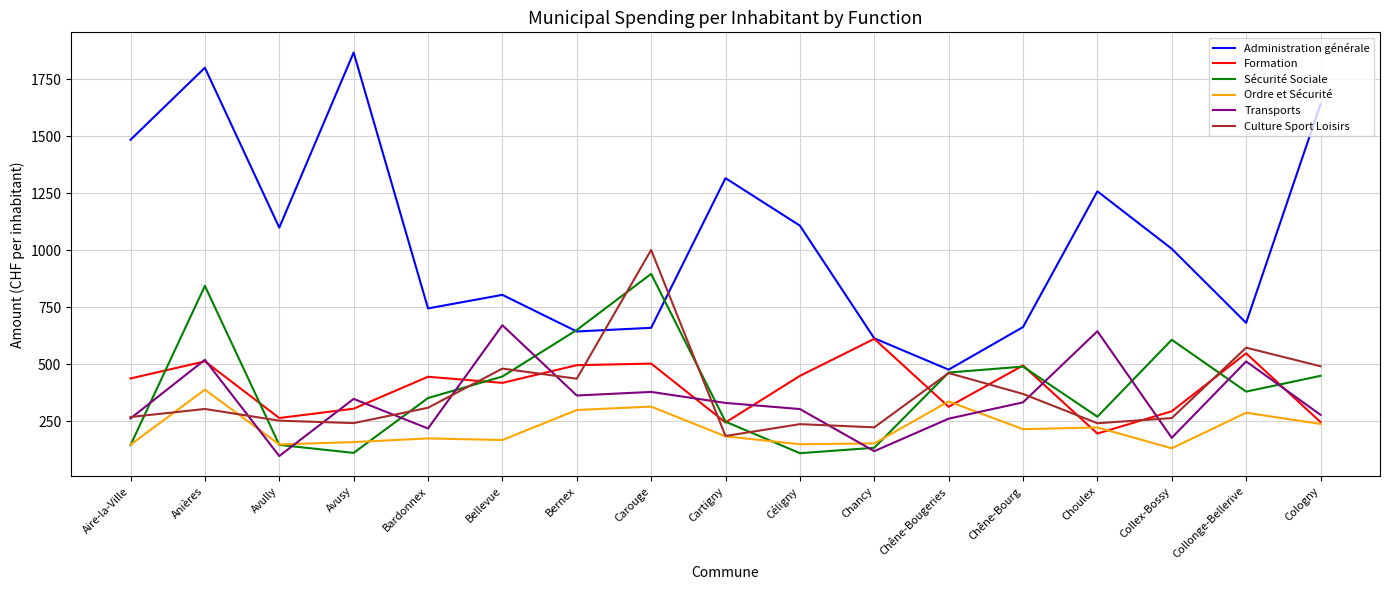

True or false: Transports has a value of 329.4 at Cartigny.

True